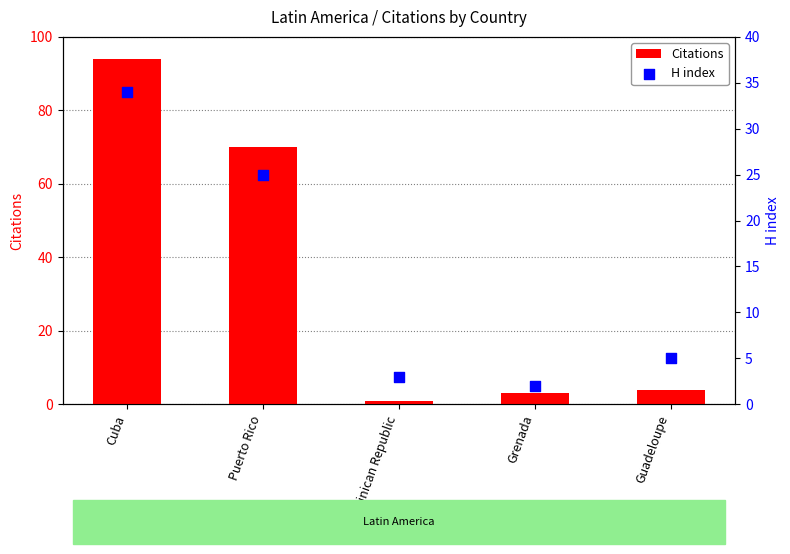

Which series has the widest spread of Y values?

Citations